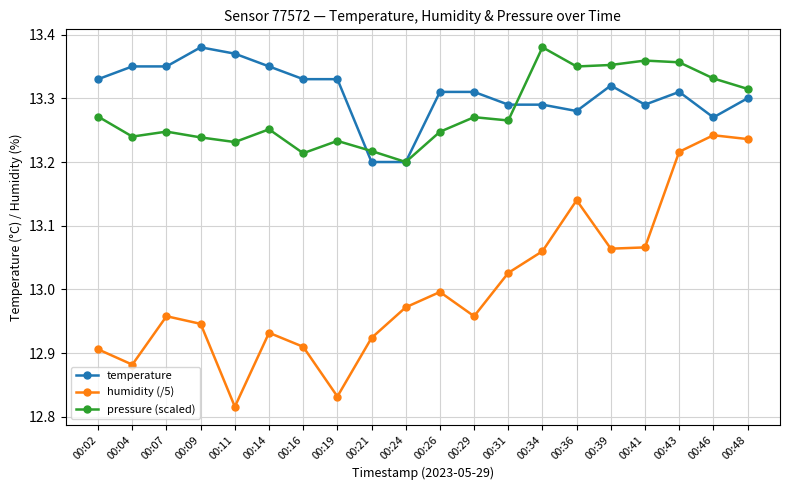

In humidity (/5), how many points are lower than both neighbors (excluding endpoints)?

5